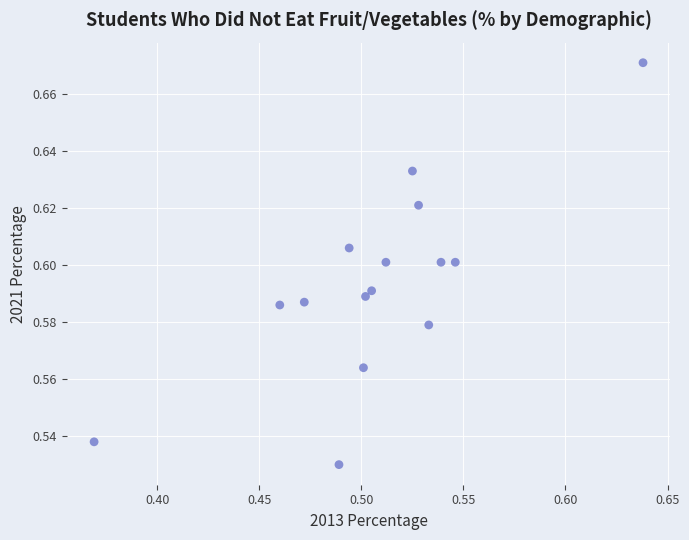

What is the range of X values (max minus min)?

0.3